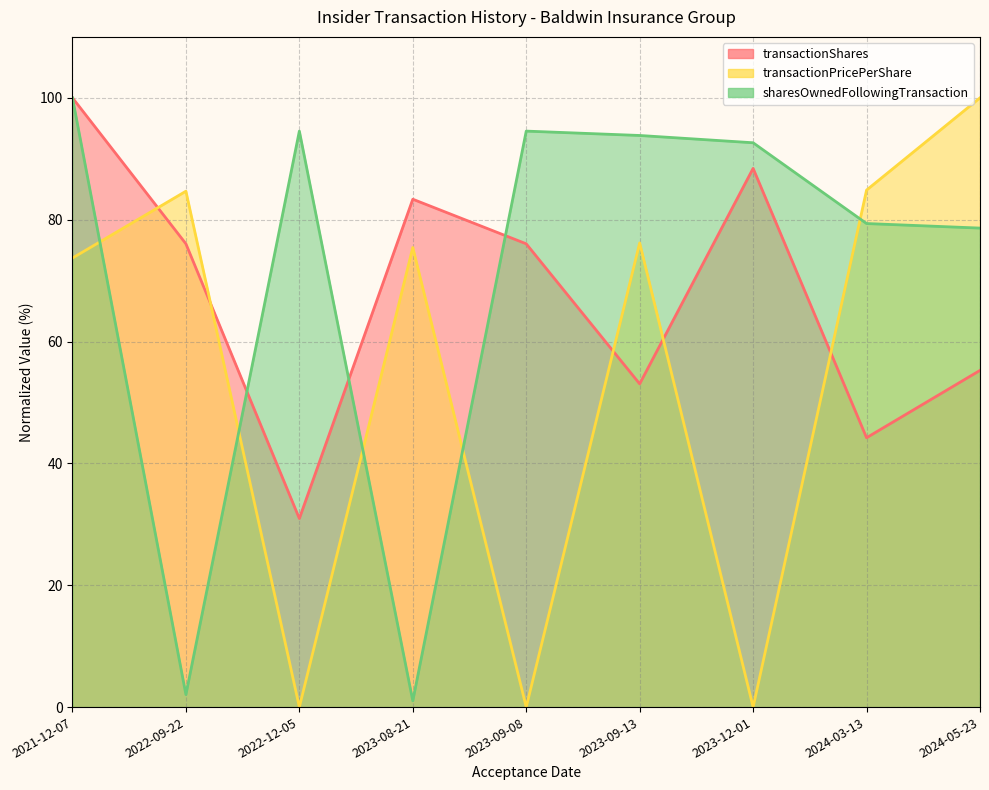

Where does the transactionShares series first go above 76?

2021-12-07